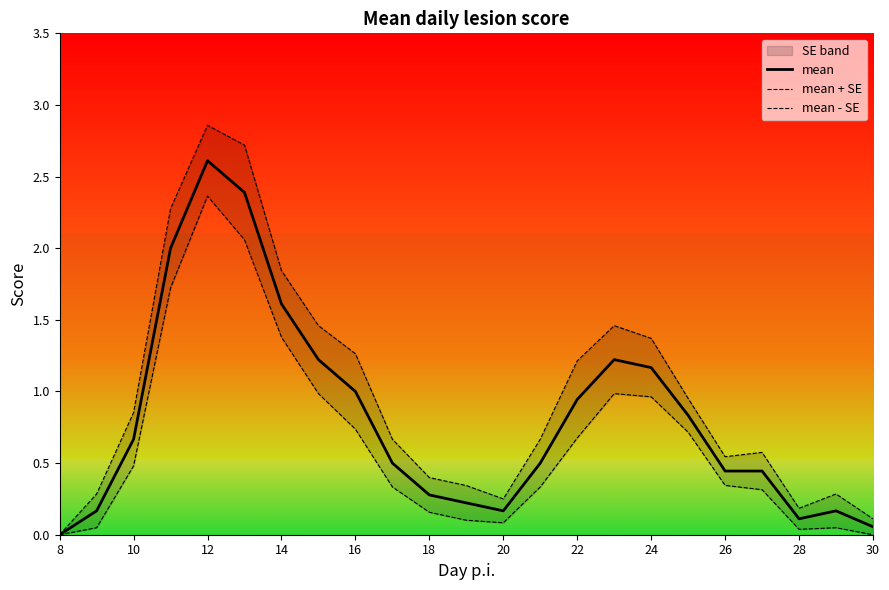

Is this an area chart (filled region under the line)?

No